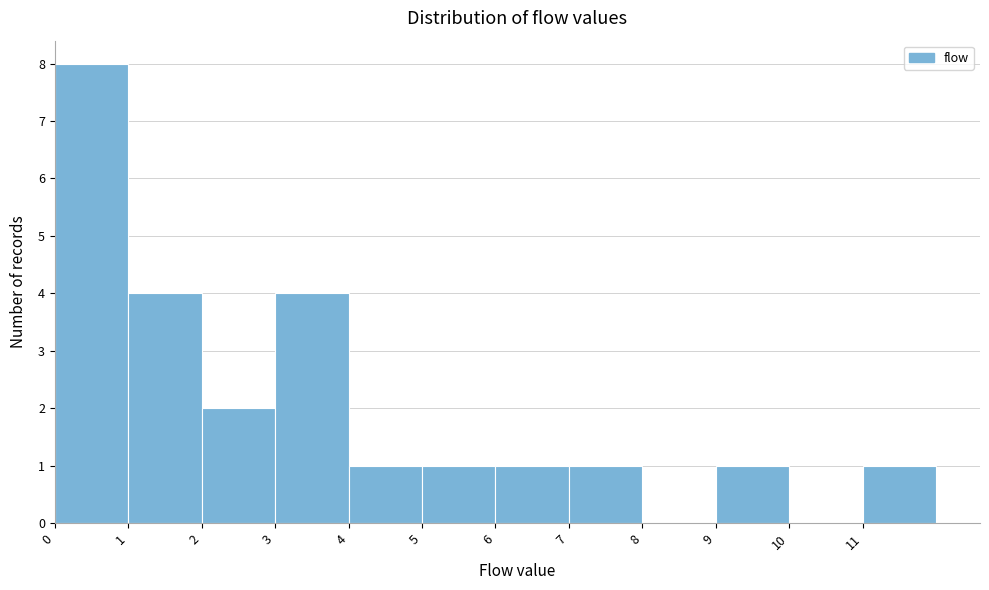

Reading left to right, transcribe this chart: for each bar, give the range it covers on the x-axis and its height. The values are not printed on the chart, so give them approximately, as read against the axis.

0 to 1: 8
1 to 2: 4
2 to 3: 2
3 to 4: 4
4 to 5: 1
5 to 6: 1
6 to 7: 1
7 to 8: 1
8 to 9: 0
9 to 10: 1
10 to 11: 0
11 to 12: 1